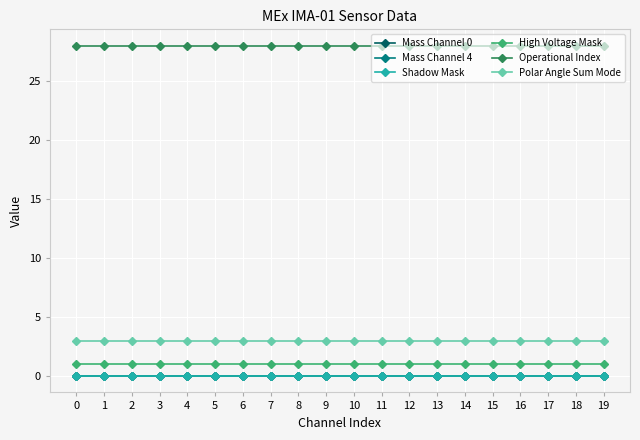

Which series has the largest total across all categories?

Operational Index